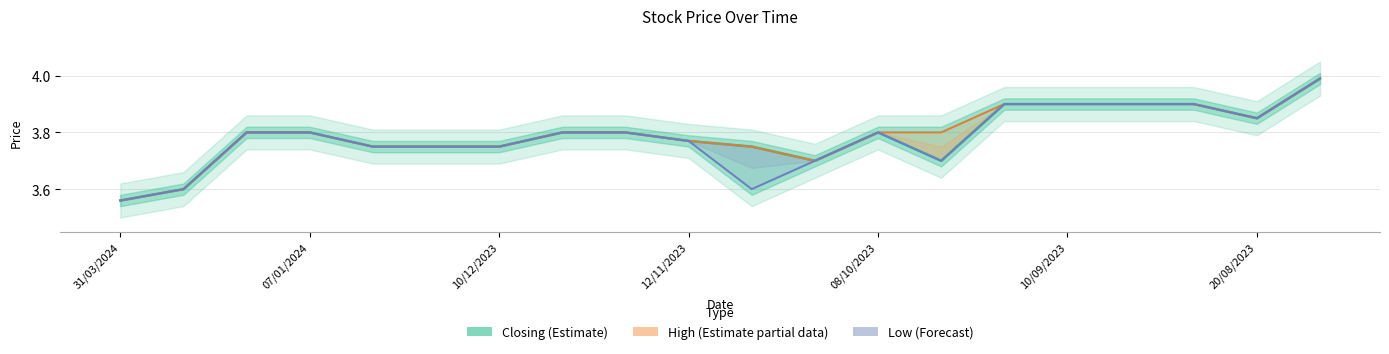

True or false: Low (Forecast) and Closing (Estimate) cross at least once.

False